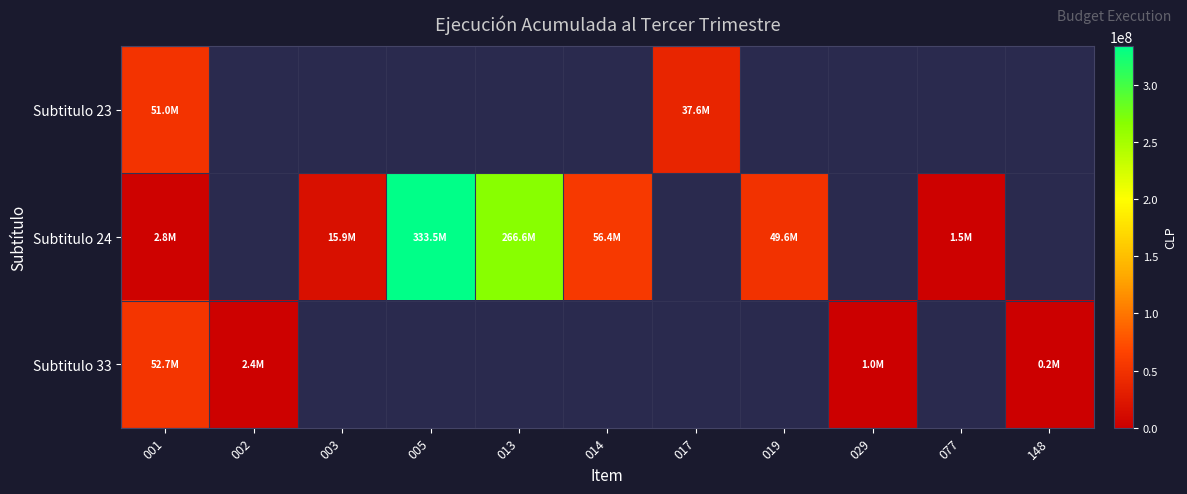

What is the difference between the maximum and minimum values in the Subtitulo 24 series?

332007873.0